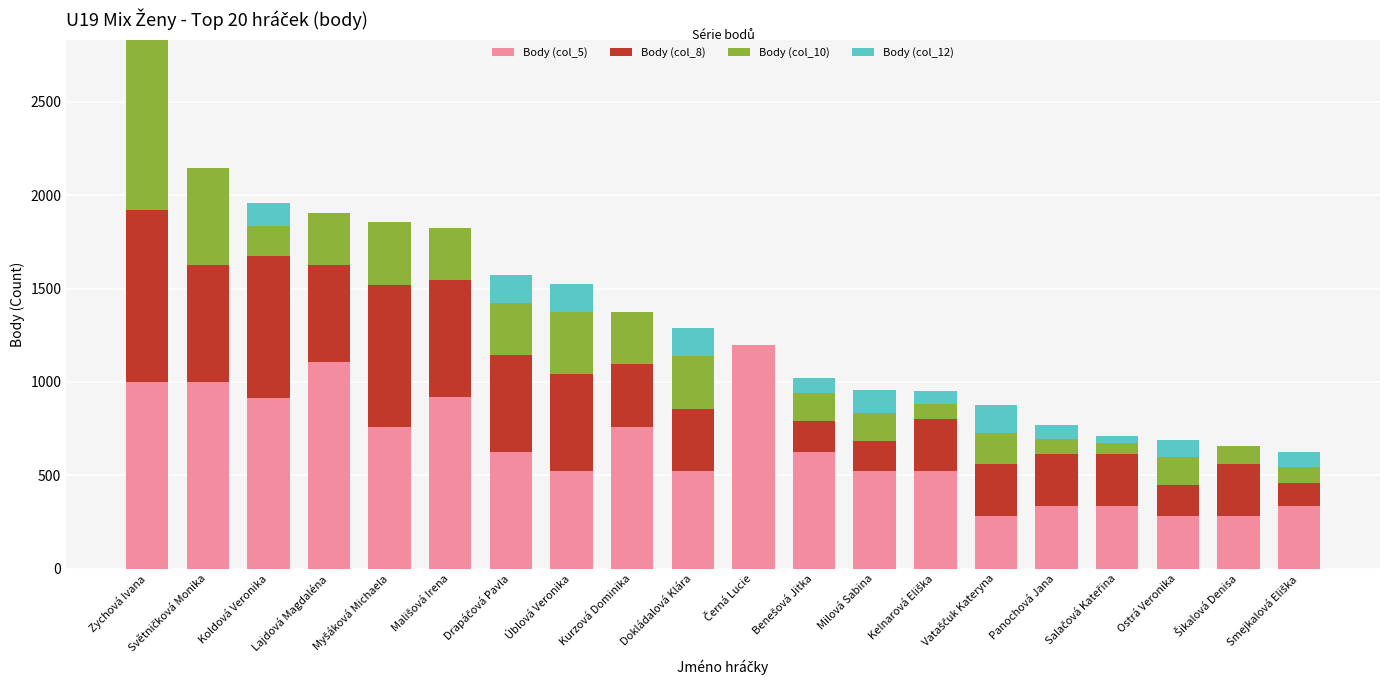

At which category is the sum across all series the highest?

Zychová Ivana